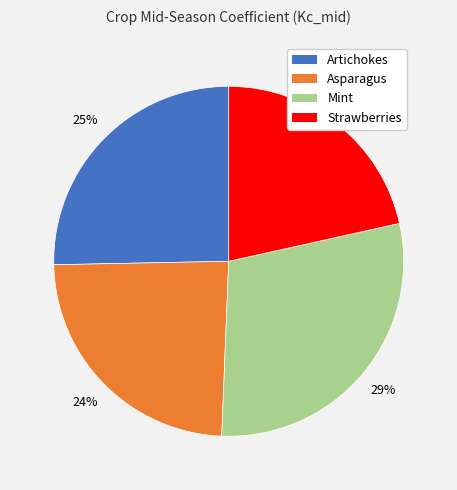

To the nearest percent, what is the average slice percentage?

25%